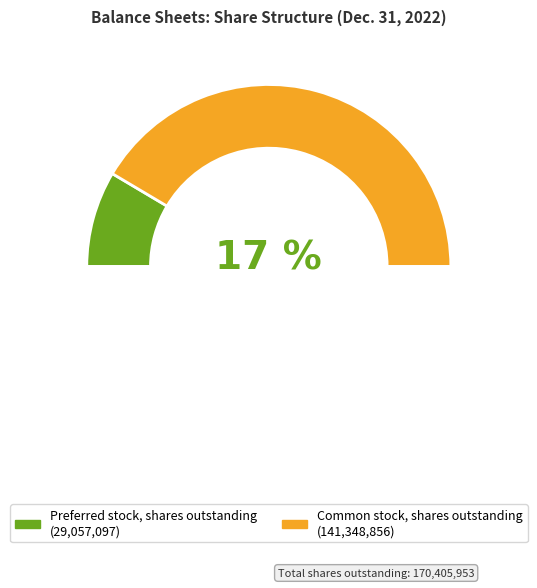

How many slices are in this pie chart?

2